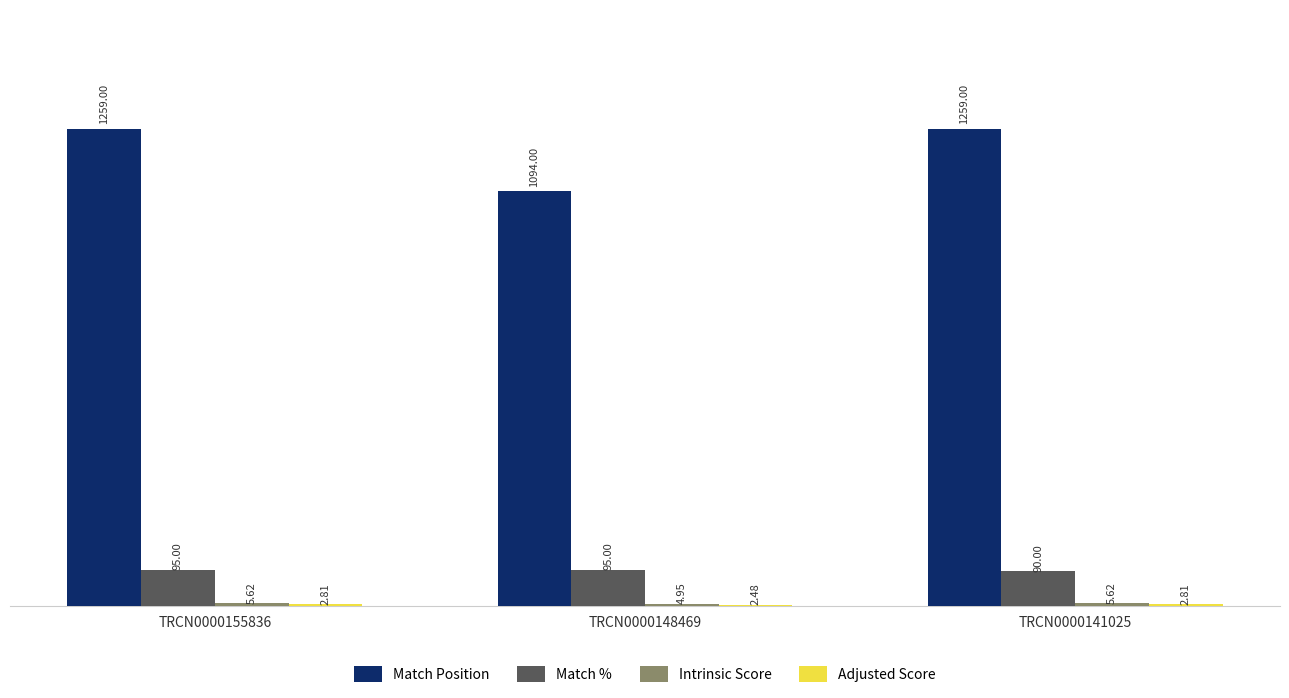

What is the sum of all Match % values?

280.0